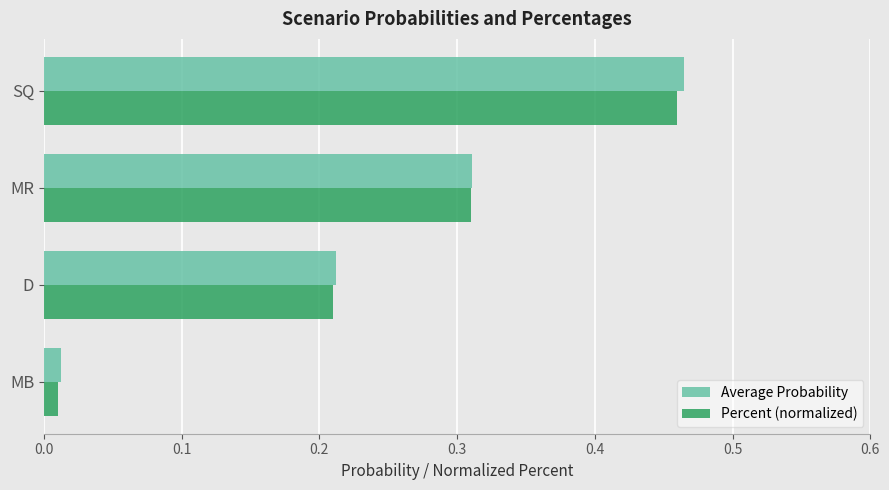

What are all the series names shown in the legend?

Average Probability, Percent (normalized)